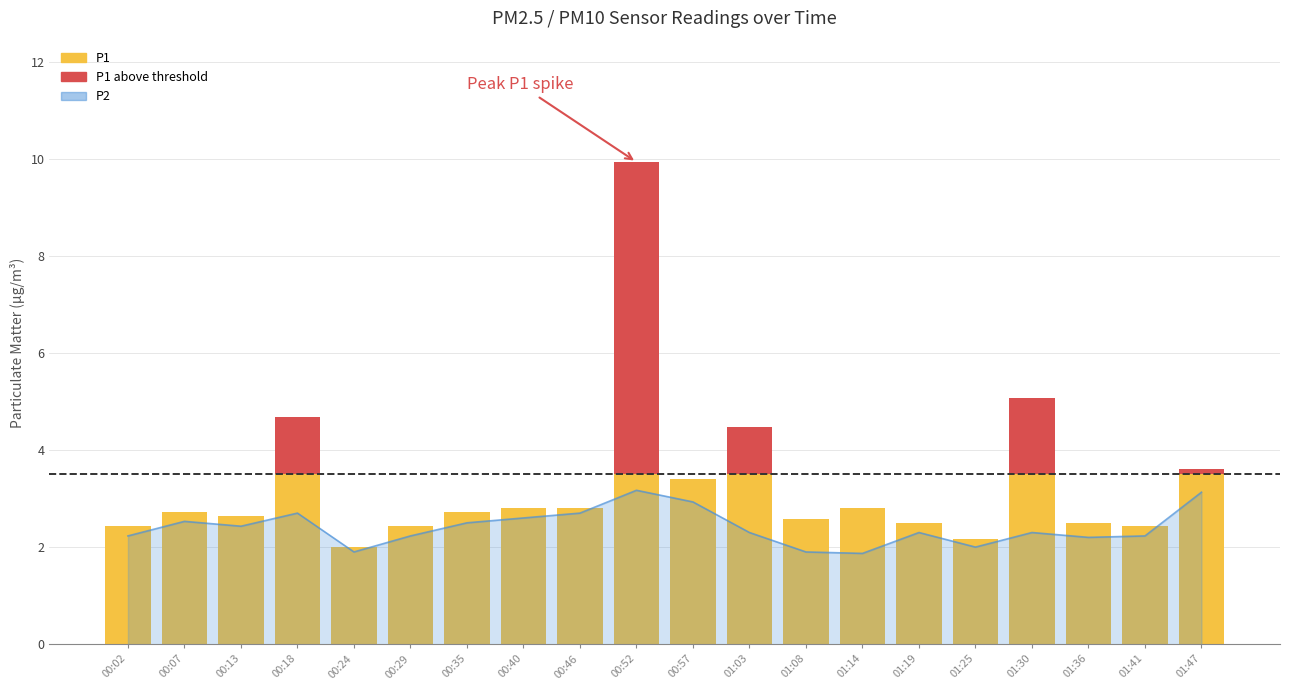

Is it true that the value at 01:30 is 1.4?

False